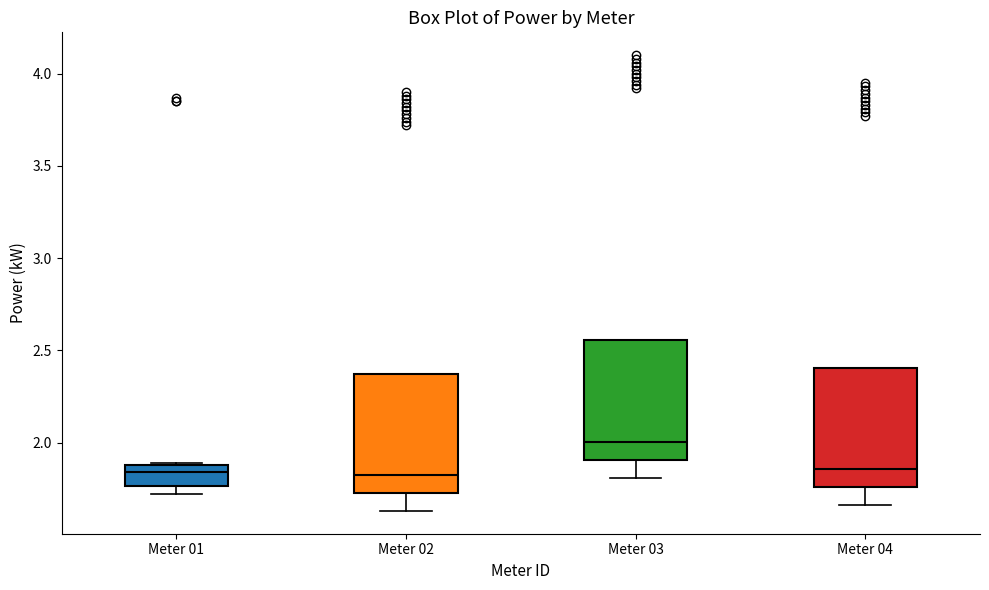

Where is the lower edge of the box for Meter 03 on the y-axis? The values are not printed on the chart, so give them approximately, as read against the axis.

1.90